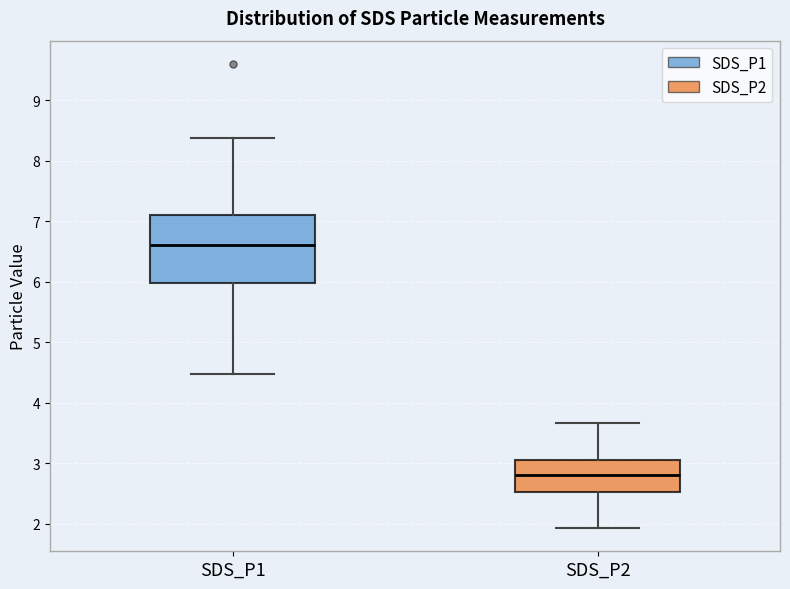

Reading left to right, read every box against the y-axis: the position of its median line, the range the box covers, and the ends of its whiskers. The values are not printed on the chart, so give them approximately, as read against the axis.

SDS_P1: median 6.6, box 6.0 to 7.1, whiskers 4.5 to 8.4
SDS_P2: median 2.8, box 2.5 to 3.1, whiskers 1.9 to 3.7